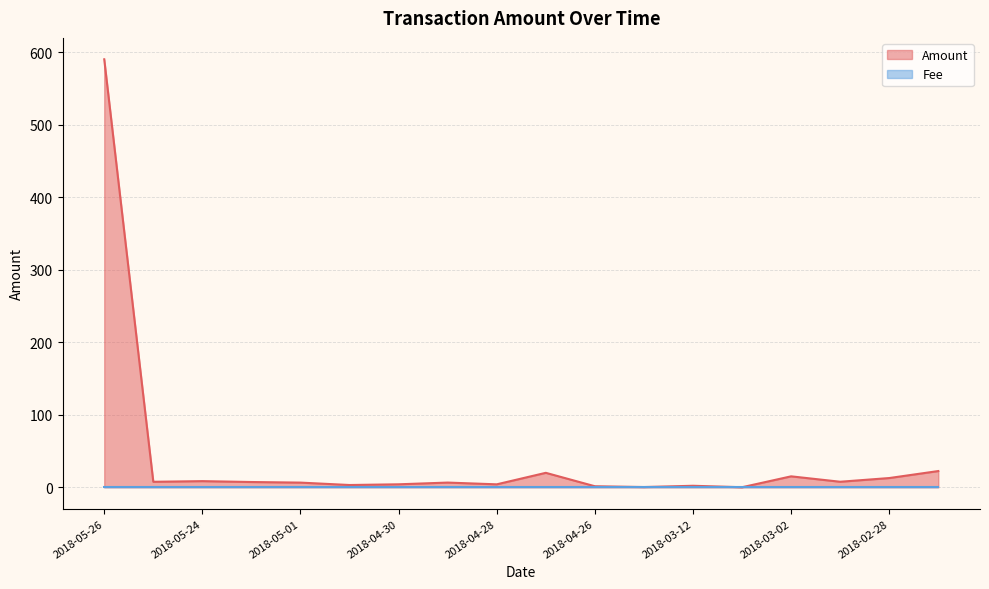

At which category does the data reach its first local peak?

2018-05-24